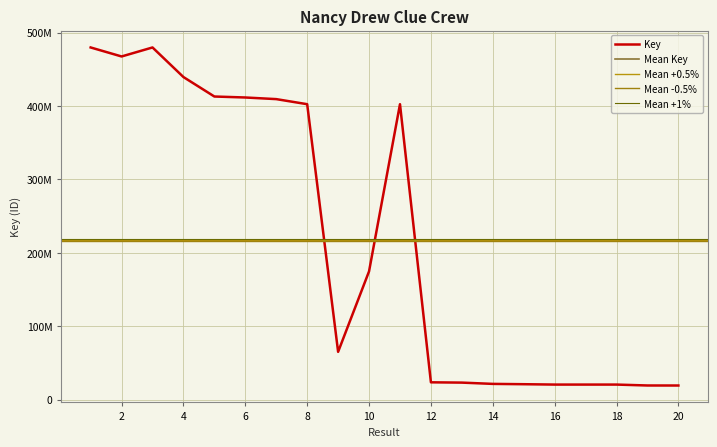

What is the average value?

216671879